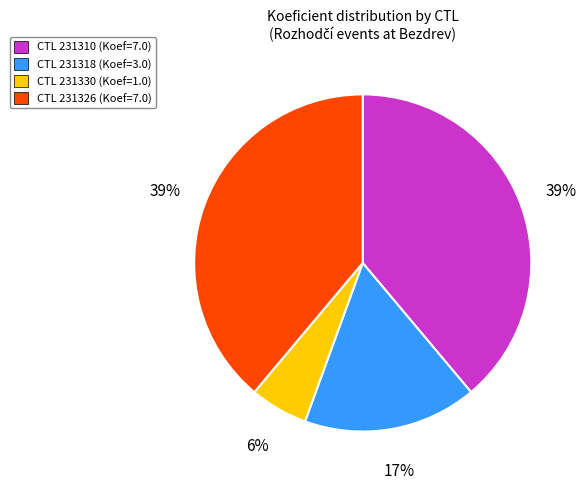

To the nearest percent, what portion does CTL 231318 (Koef=3.0) represent?

17%